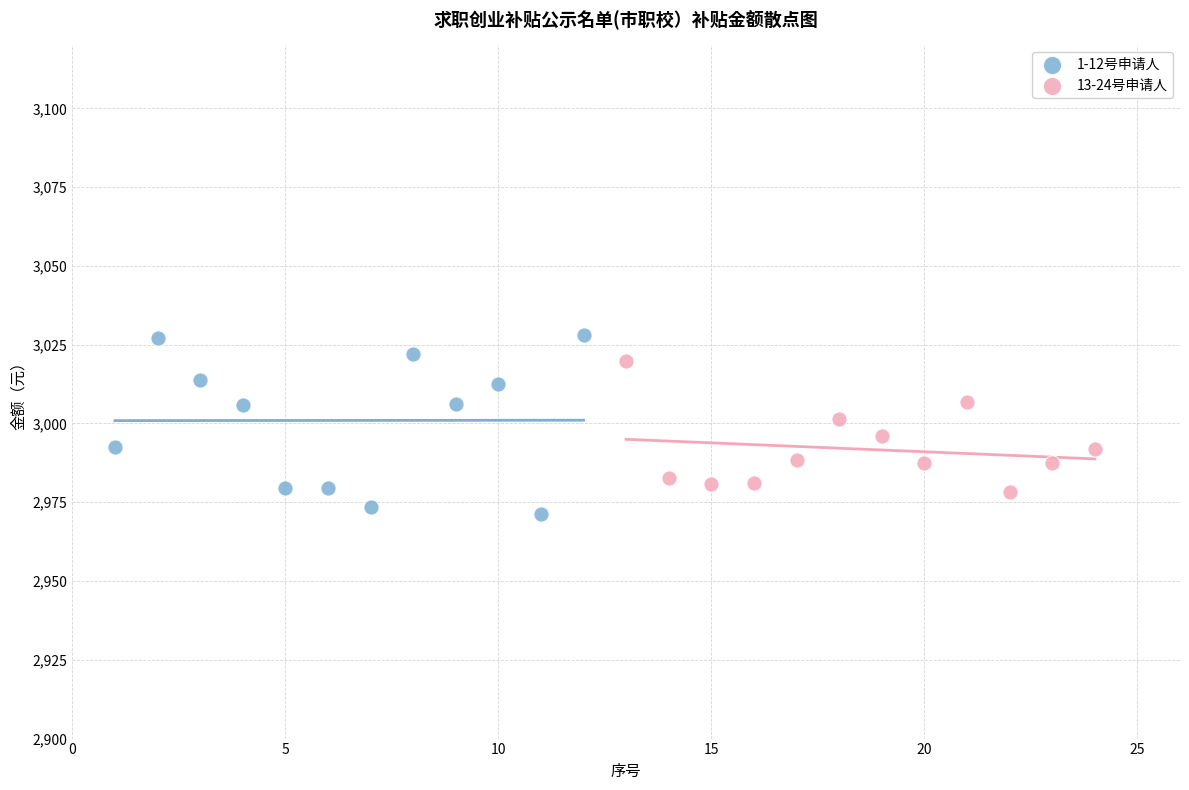

What are all the series names shown in the legend?

1-12号申请人, 13-24号申请人